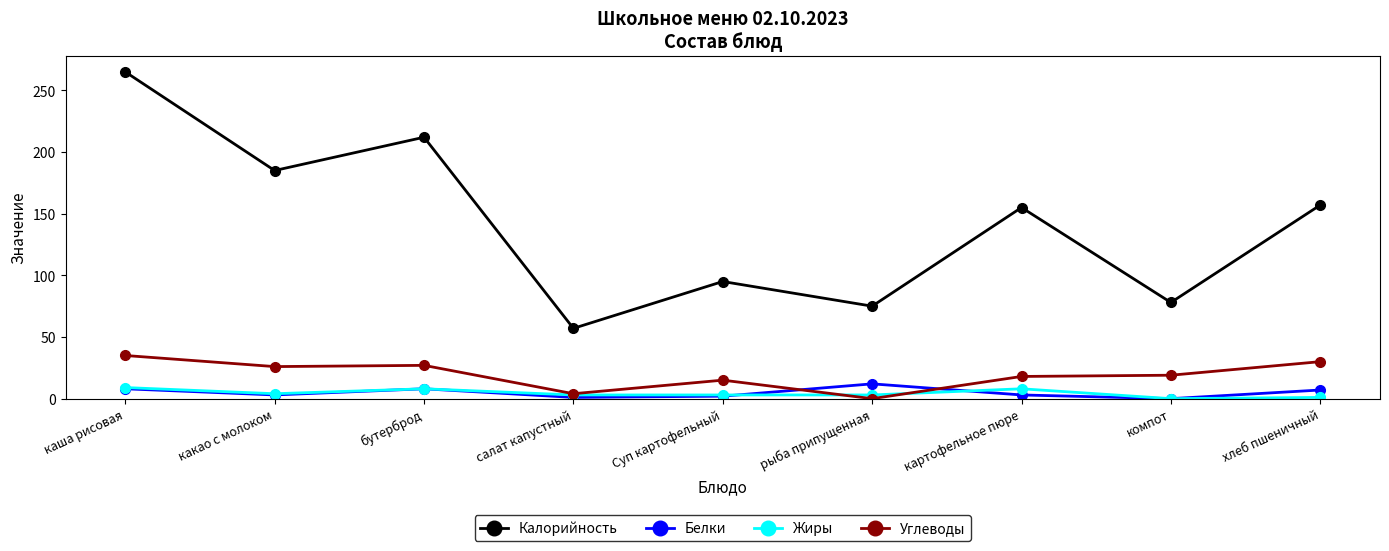

Count the number of data series in this chart.

4